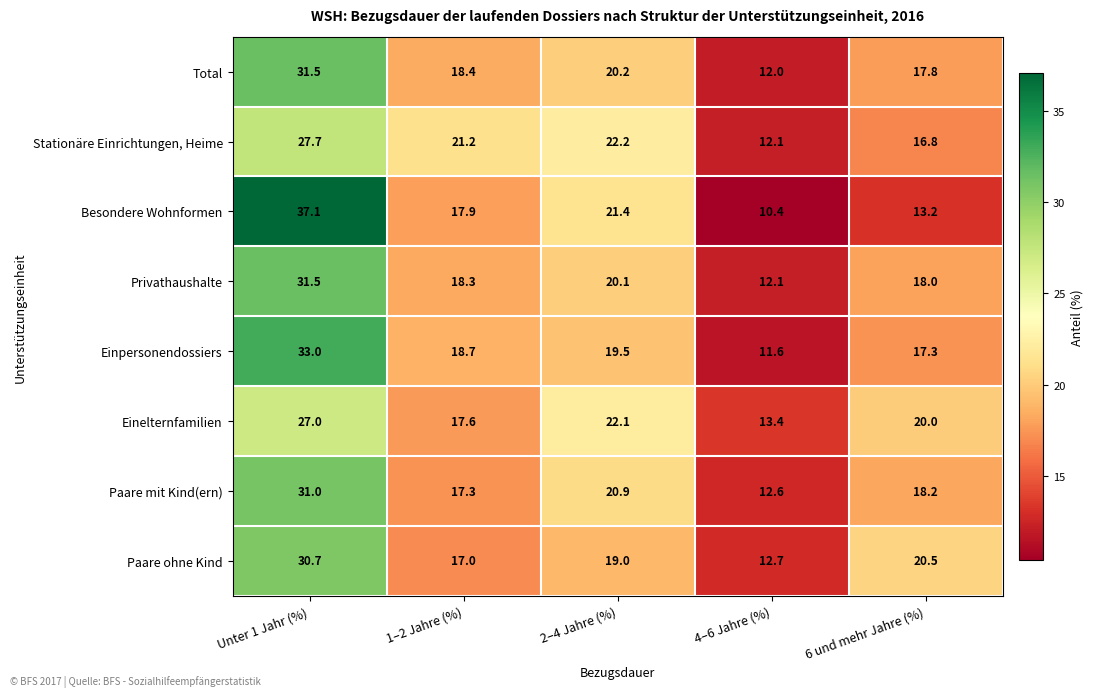

What is the total value across all series at 2–4 Jahre (%)?

165.4